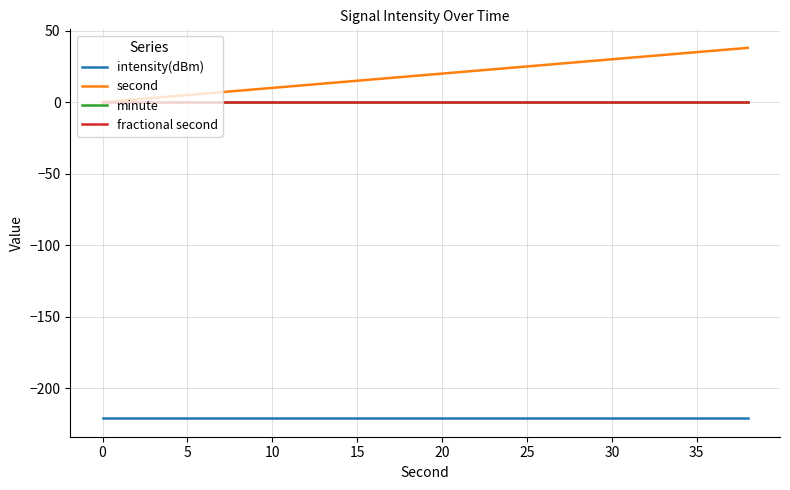

Does the chart have visible grid lines?

Yes